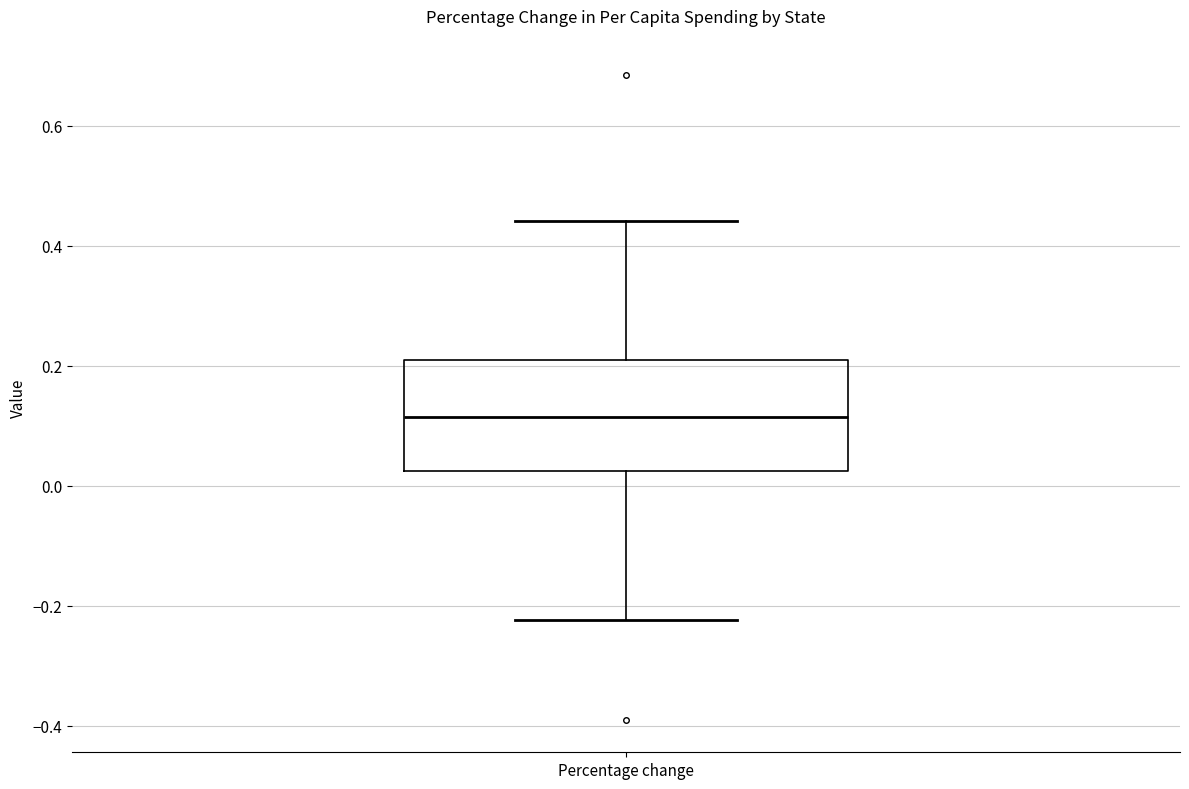

Transcribe this box plot: give where the median line is, the range the box spans, and where the two whiskers end, as read against the y-axis. The values are not printed on the chart, so give them approximately, as read against the axis.

median 0.12, box 0.02 to 0.20, whiskers -0.22 to 0.44